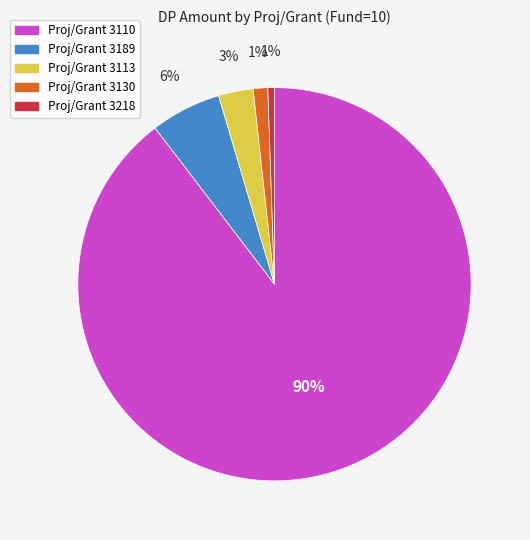

To the nearest percent, what is the average slice percentage?

20%